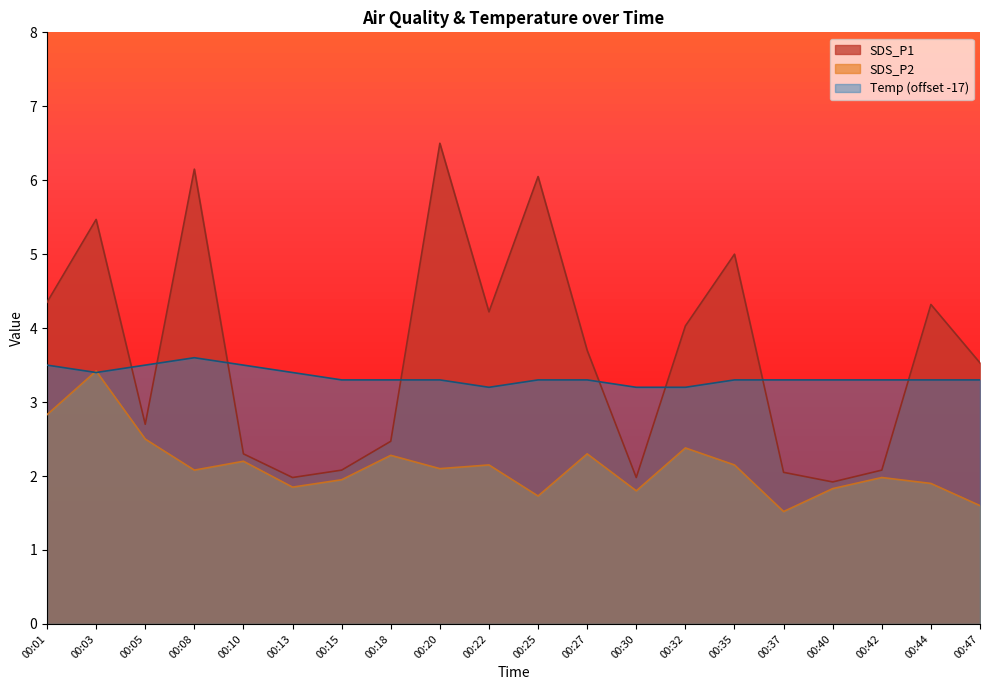

Reading right to left, extract all data points from this chart.

SDS_P1: 00:47=3.5	00:44=4.3	00:42=2.1	00:40=1.9	00:37=2.0	00:35=5.0	00:32=4.0	00:30=2.0	00:27=3.7	00:25=6.0	00:22=4.2	00:20=6.5	00:18=2.5	00:15=2.1	00:13=2.0	00:10=2.3	00:08=6.2	00:05=2.7	00:03=5.5	00:01=4.3
SDS_P2: 00:47=1.6	00:44=1.9	00:42=2.0	00:40=1.8	00:37=1.5	00:35=2.1	00:32=2.4	00:30=1.8	00:27=2.3	00:25=1.7	00:22=2.1	00:20=2.1	00:18=2.3	00:15=1.9	00:13=1.9	00:10=2.2	00:08=2.1	00:05=2.5	00:03=3.4	00:01=2.8
Temp: 00:47=3.3	00:44=3.3	00:42=3.3	00:40=3.3	00:37=3.3	00:35=3.3	00:32=3.2	00:30=3.2	00:27=3.3	00:25=3.3	00:22=3.2	00:20=3.3	00:18=3.3	00:15=3.3	00:13=3.4	00:10=3.5	00:08=3.6	00:05=3.5	00:03=3.4	00:01=3.5